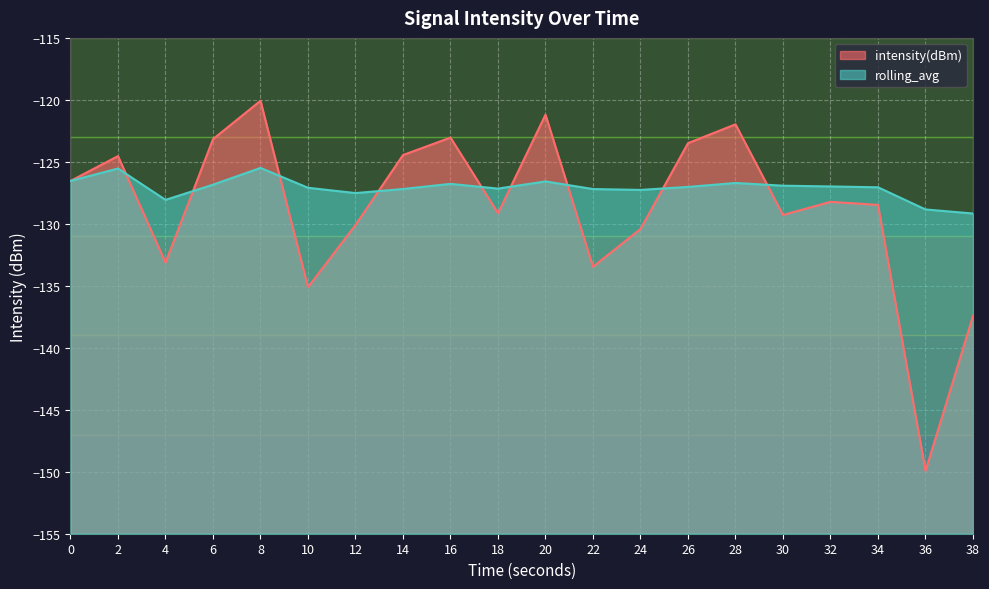

Reading right to left, what are all the values shown in this chart?

intensity(dBm): 38=-137.4	36=-149.9	34=-128.5	32=-128.2	30=-129.3	28=-122.0	26=-123.5	24=-130.4	22=-133.5	20=-121.2	18=-129.1	16=-123.0	14=-124.5	12=-130.1	10=-135.1	8=-120.1	6=-123.2	4=-133.1	2=-124.5	0=-126.5
rolling_avg: 38=-129.2	36=-128.8	34=-127.1	32=-127.0	30=-126.9	28=-126.7	26=-127.0	24=-127.3	22=-127.2	20=-126.6	18=-127.2	16=-126.8	14=-127.2	12=-127.5	10=-127.1	8=-125.5	6=-126.8	4=-128.1	2=-125.5	0=-126.5